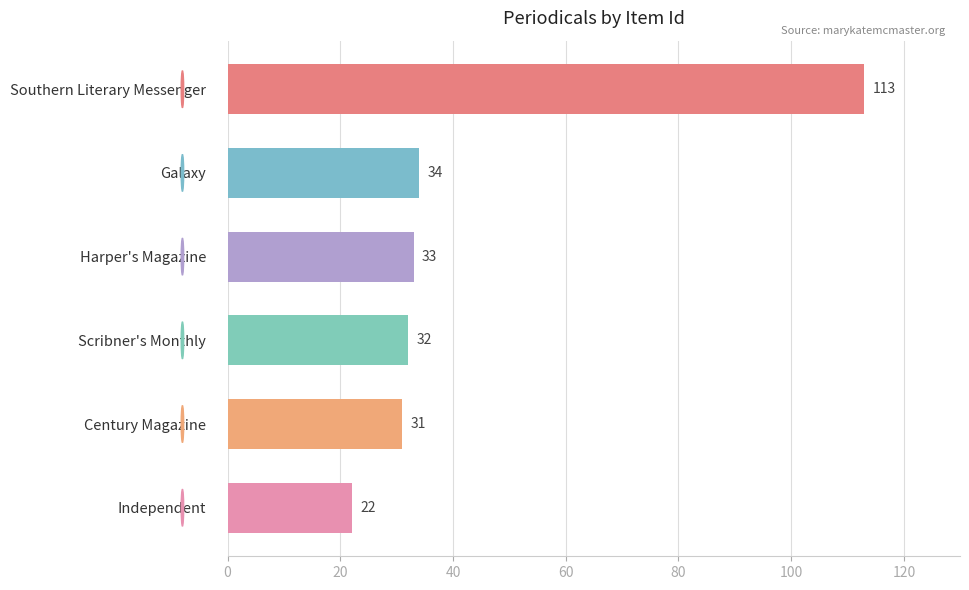

How many data points are less than 33?

3